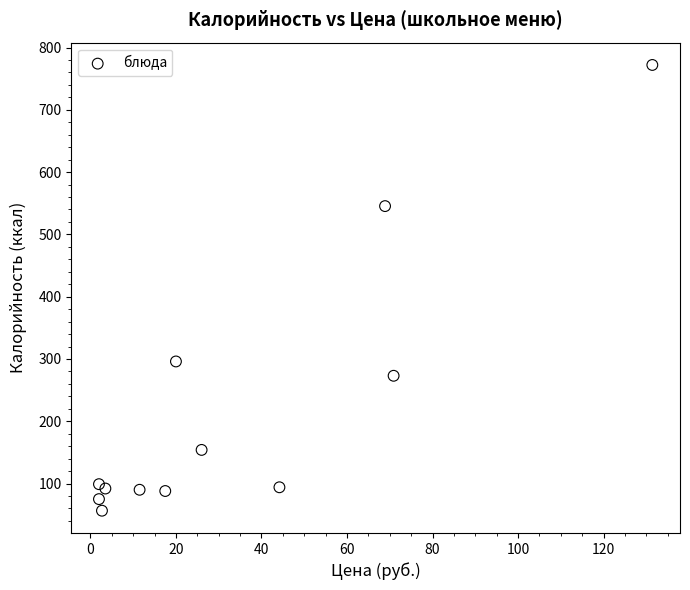

What Y value in the scatter plot is closest to 414?

296.0